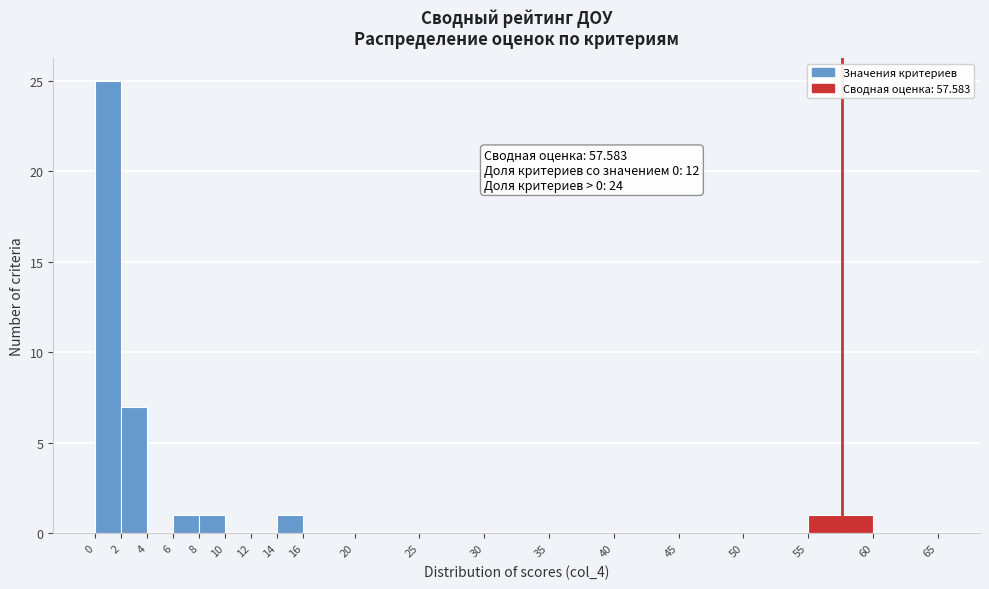

Which range on the x-axis has the tallest bar?

0 to 2